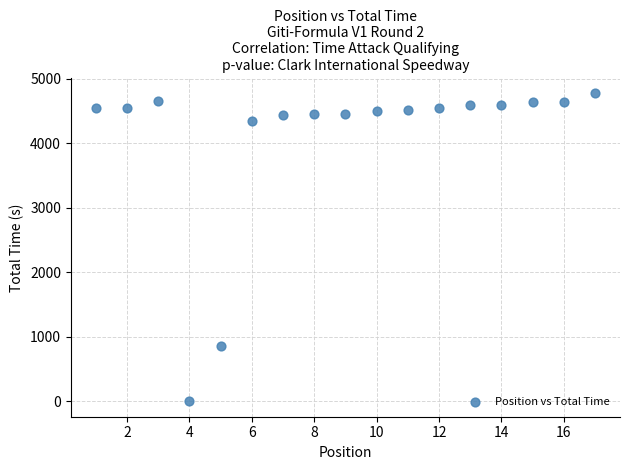

What Y value in the scatter plot is closest to 2386?

863.2